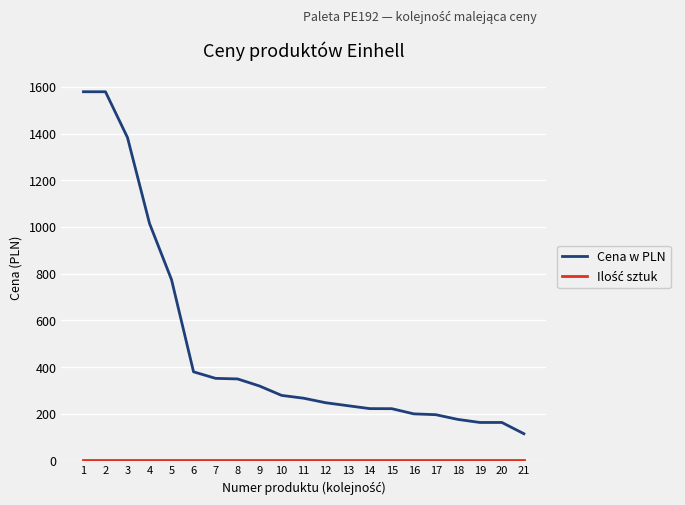

The value of Cena w PLN at 20 is 46.5. True or false?

False